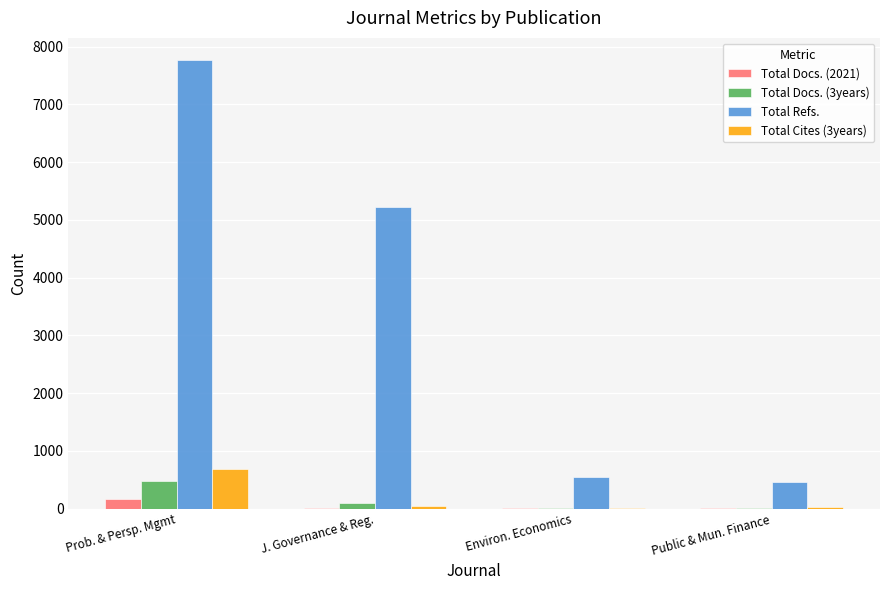

At which label does Total Cites (3years) first exceed 48?

Prob. & Persp. Mgmt